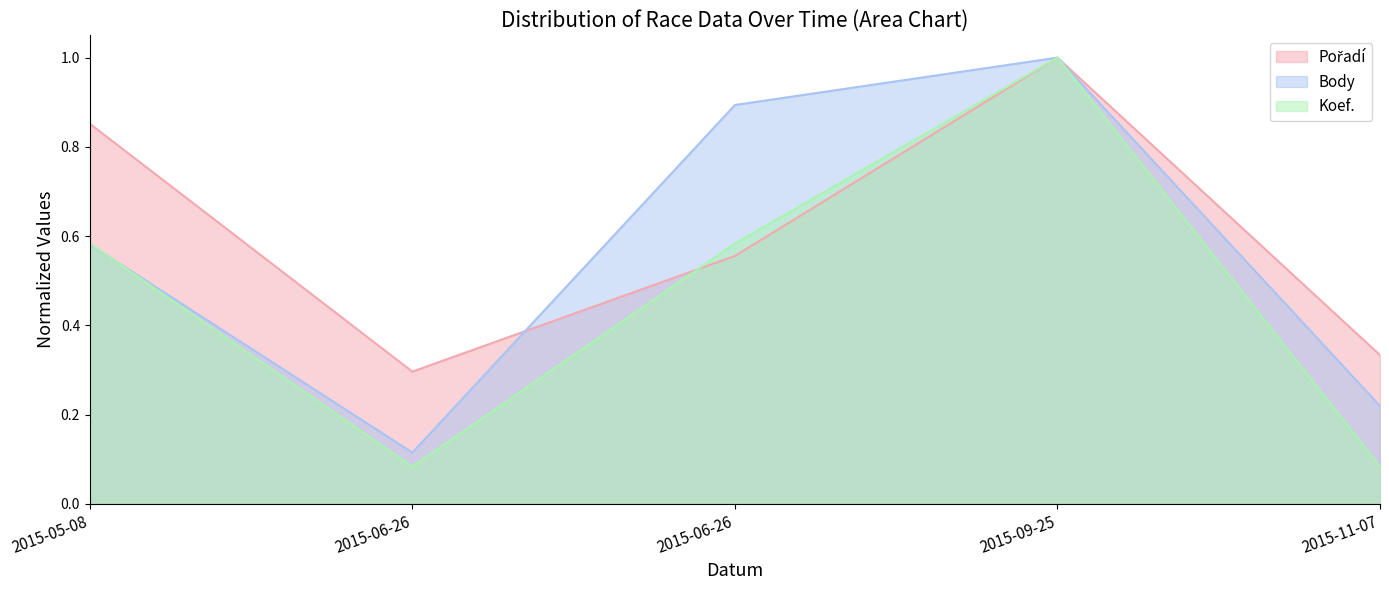

What is the average value of the Body series?

0.6